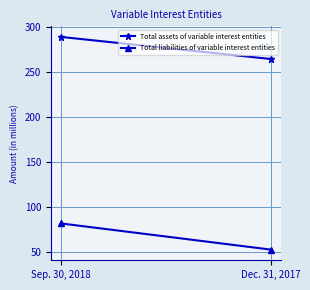

Which has a higher value, Sep. 30, 2018 or Dec. 31, 2017?

Sep. 30, 2018